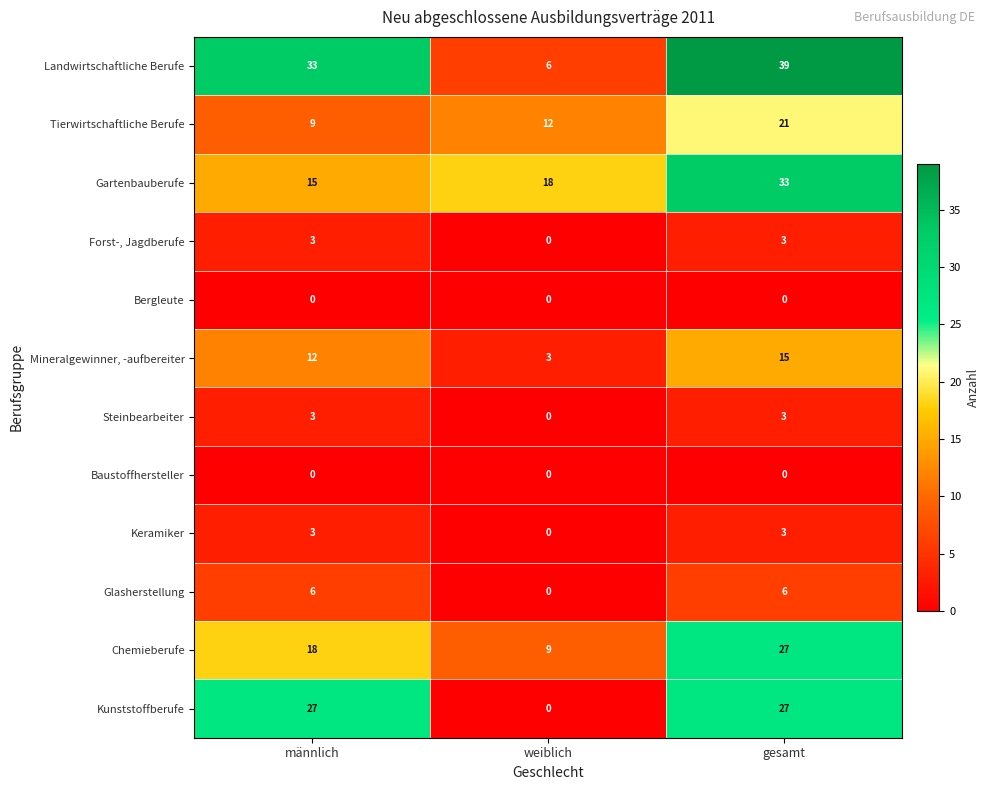

Which series has the largest total across all categories?

Landwirtschaftliche Berufe